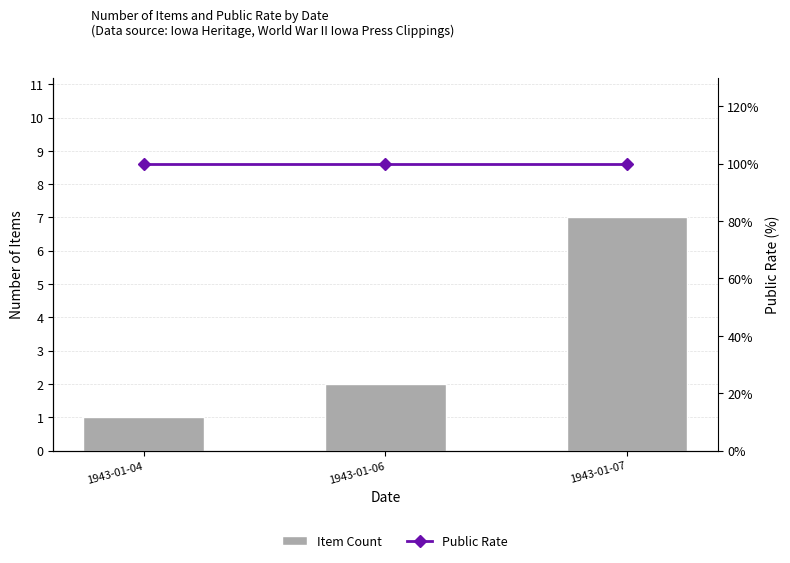

How many groups of bars are there?

3